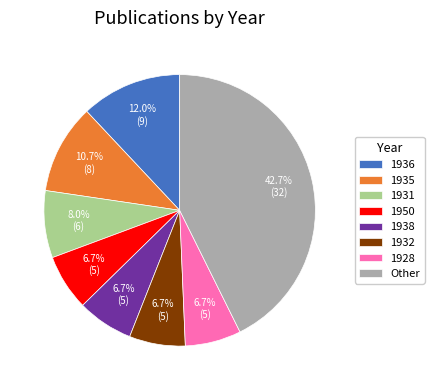

To the nearest percent, what is the average slice percentage?

12%